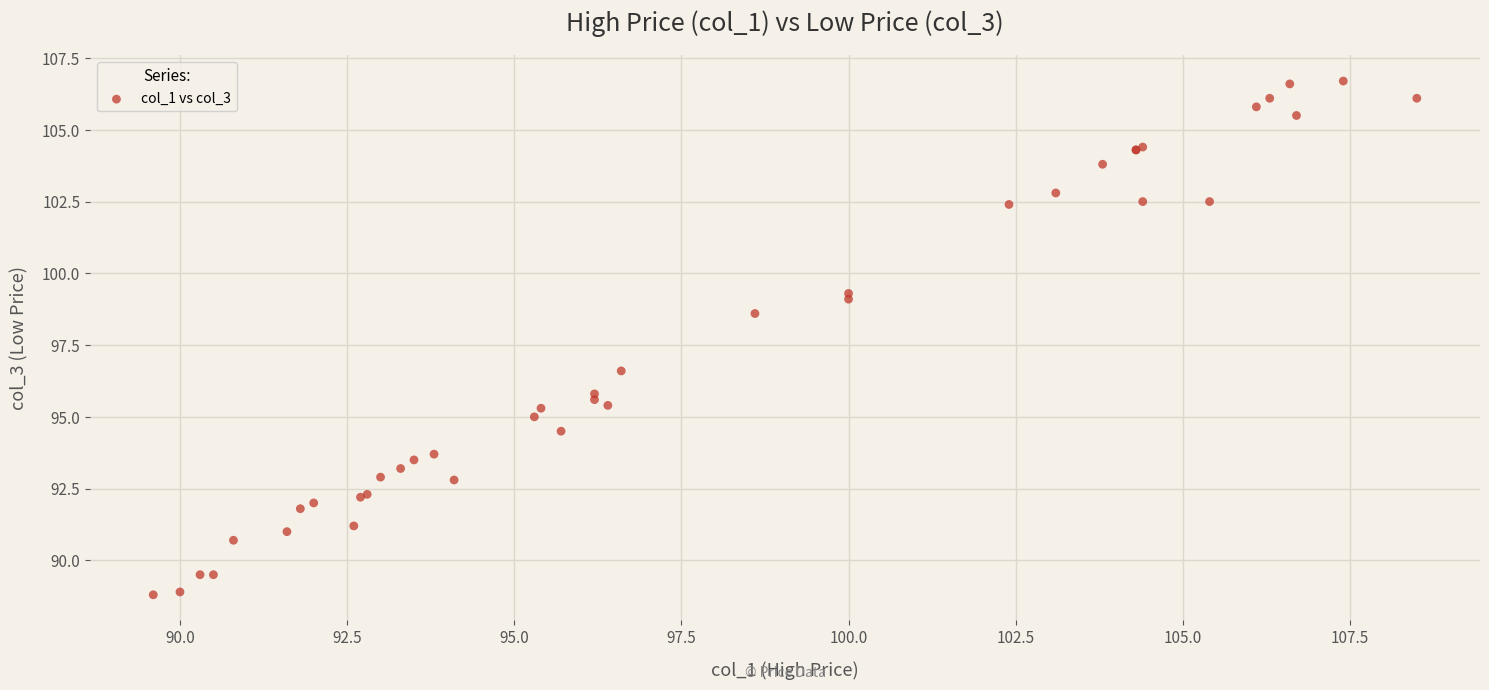

What Y value in the scatter plot is closest to 97?

96.6